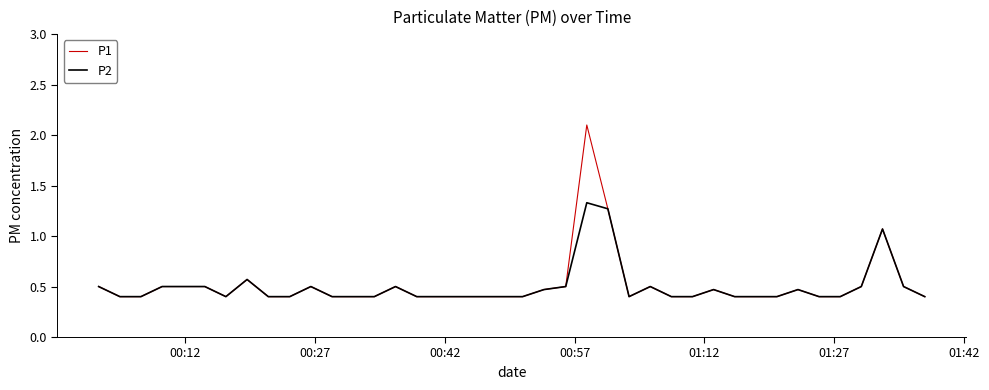

Rank the series by their maximum value, from highest to lowest.

P1, P2